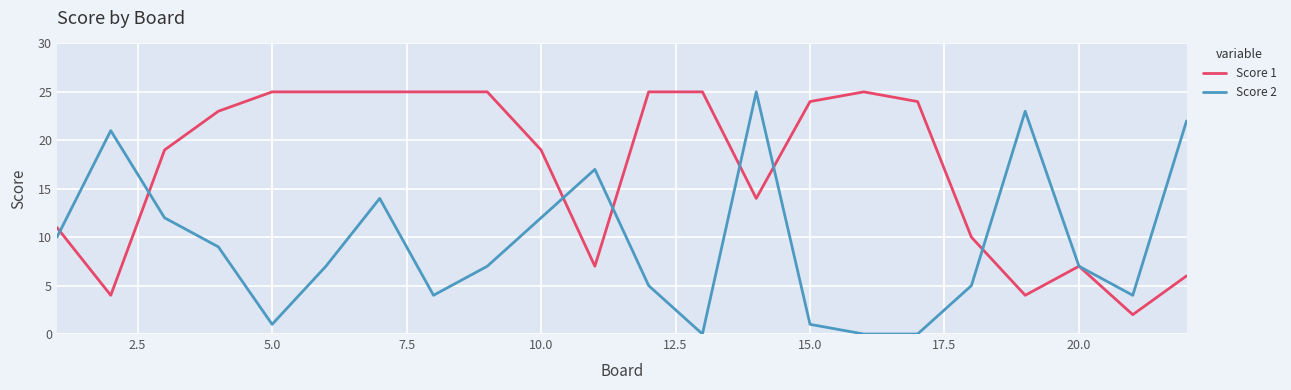

What is the maximum value shown in the chart?

25